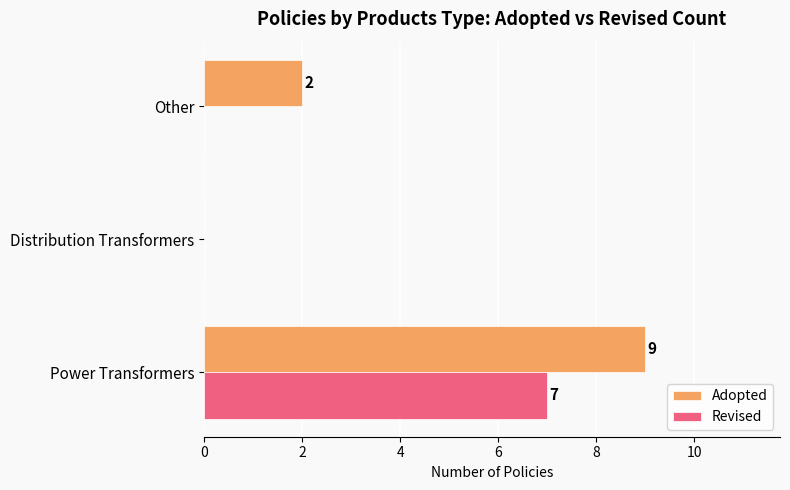

What is the sum of all Adopted values?

11